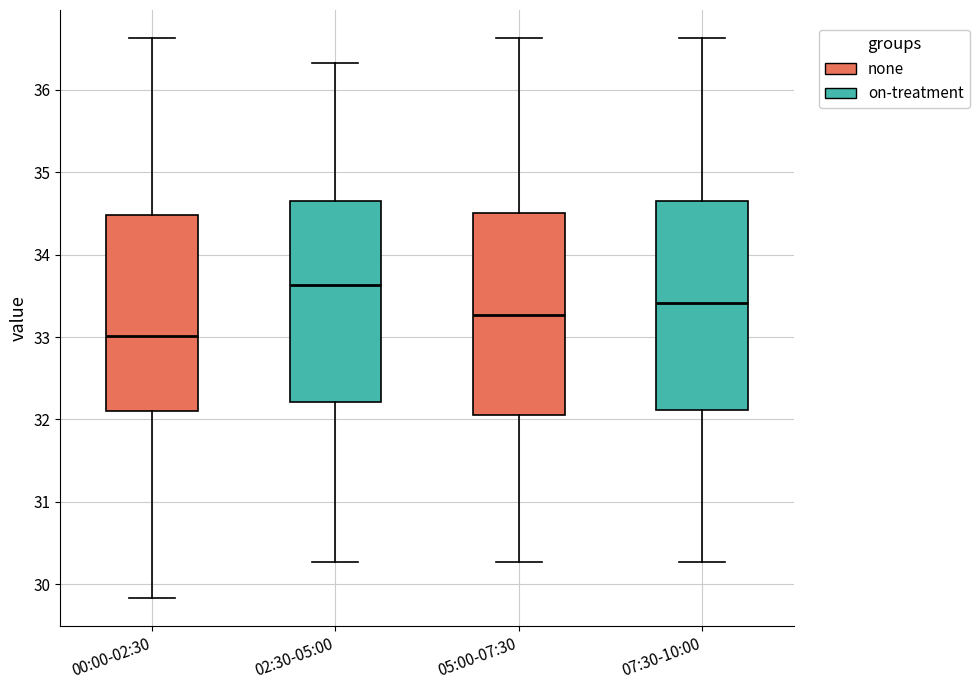

Reading left to right, read every box against the y-axis: the position of its median line, the range the box covers, and the ends of its whiskers. The values are not printed on the chart, so give them approximately, as read against the axis.

00:00-02:30: median 33.0, box 32.1 to 34.5, whiskers 29.8 to 36.6
02:30-05:00: median 33.6, box 32.2 to 34.7, whiskers 30.3 to 36.3
05:00-07:30: median 33.3, box 32.1 to 34.5, whiskers 30.3 to 36.6
07:30-10:00: median 33.4, box 32.1 to 34.7, whiskers 30.3 to 36.6